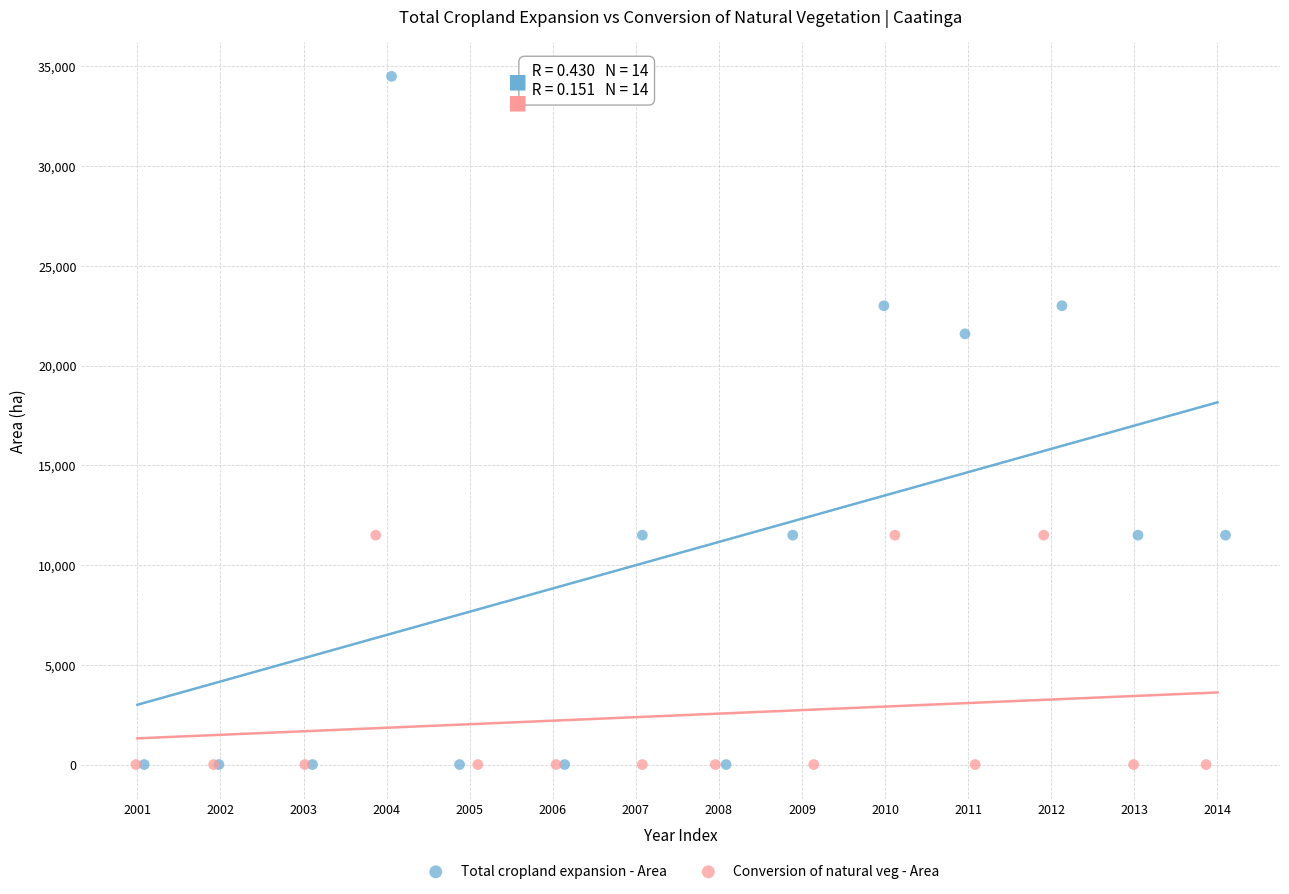

Which series contains the highest Y value?

Total cropland expansion - Area